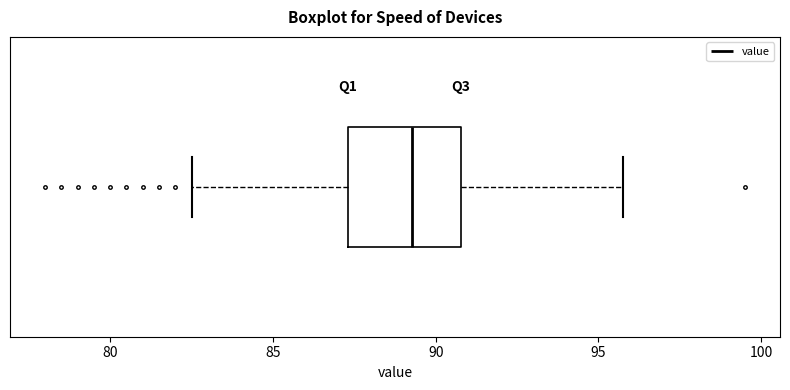

Transcribe this box plot: give where the median line is, the range the box spans, and where the two whiskers end, as read against the x-axis. The values are not printed on the chart, so give them approximately, as read against the axis.

median 89.5, box 87.5 to 91.0, whiskers 82.5 to 96.0